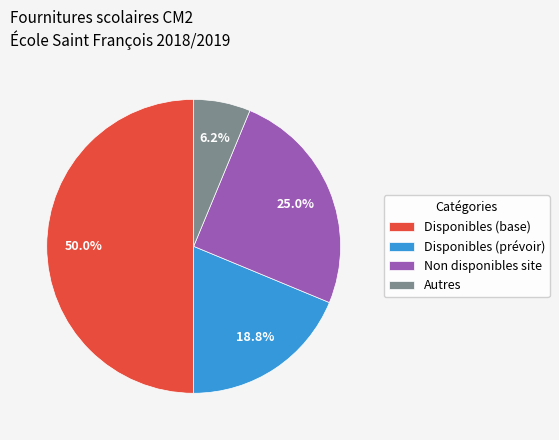

Combined, do Disponibles (prévoir) and Autres account for over 50%?

No